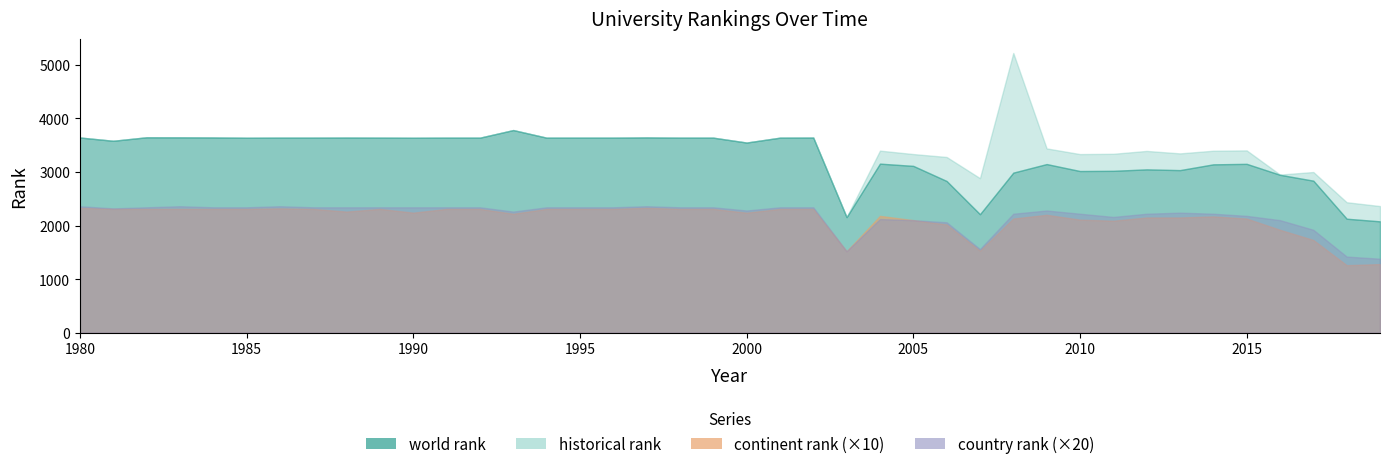

The value of historical rank at 2019 is 2363.3. True or false?

True